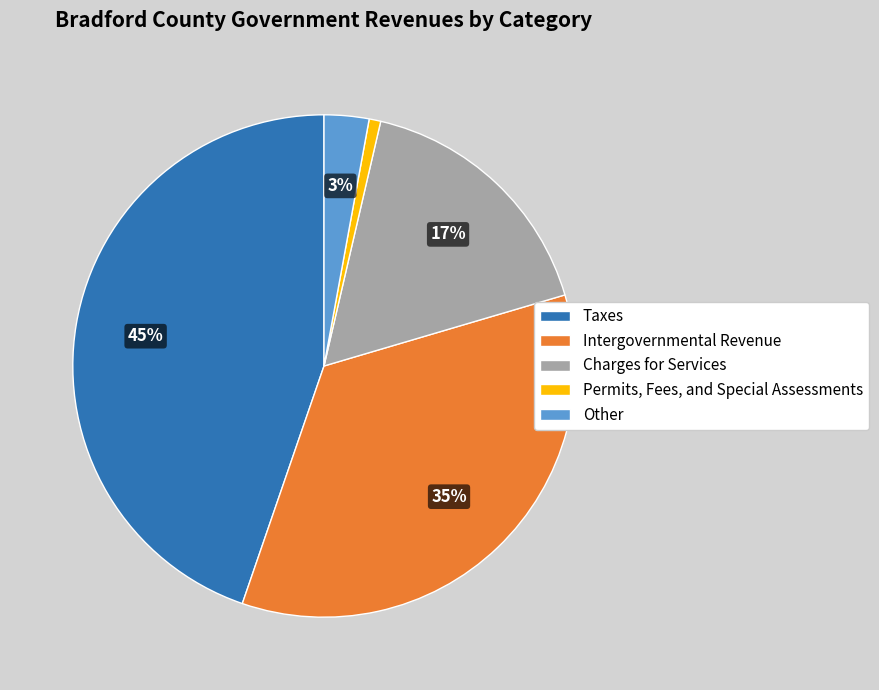

Does Taxes account for over 50% of the chart?

No